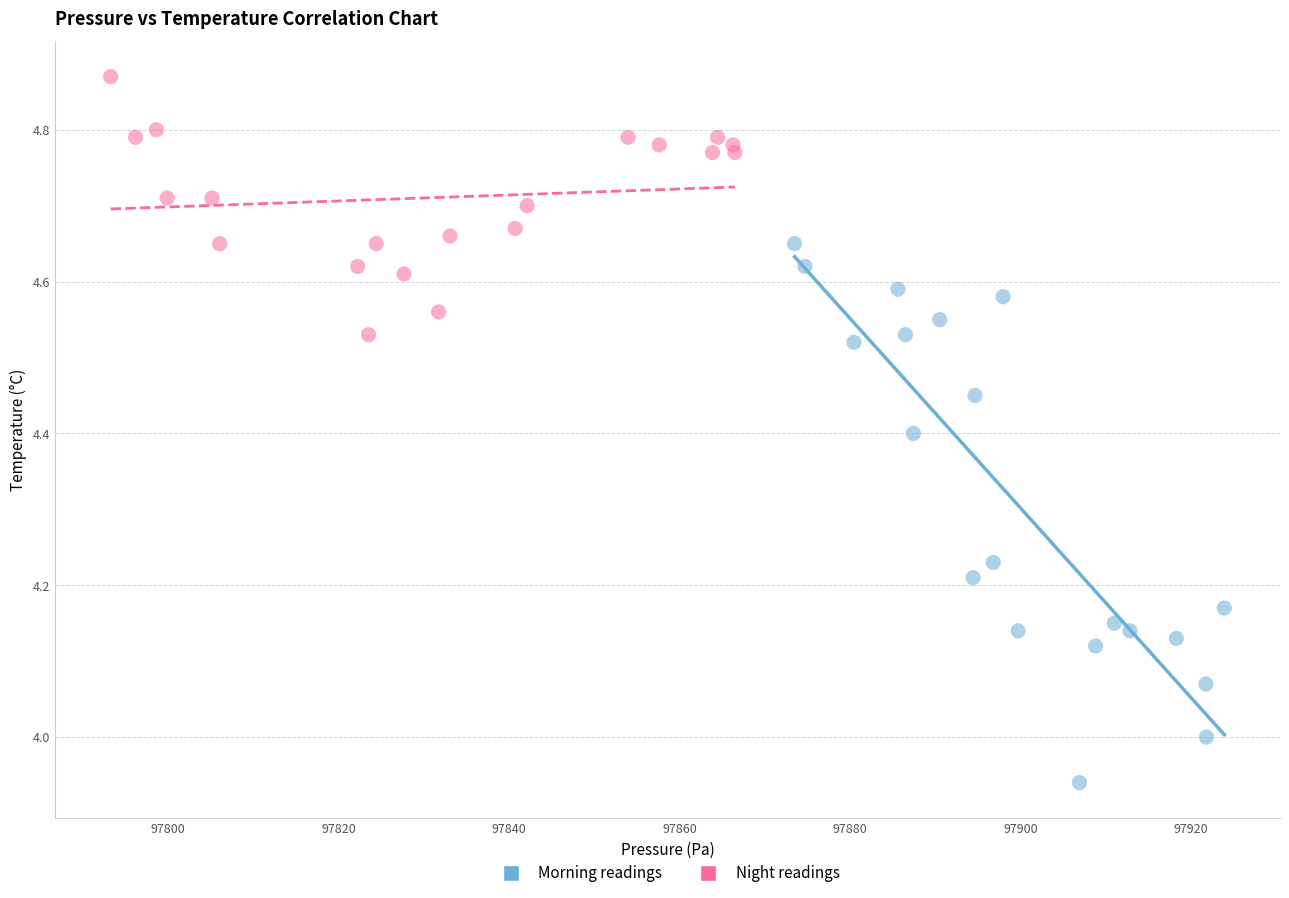

Which series contains the highest Y value?

Night readings